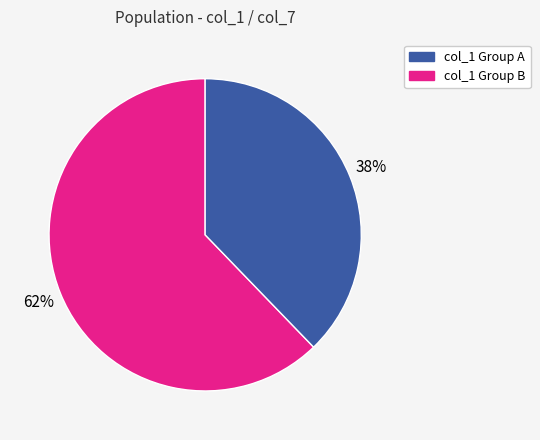

To the nearest percent, what is the difference between the largest and smallest slice percentages?

24%